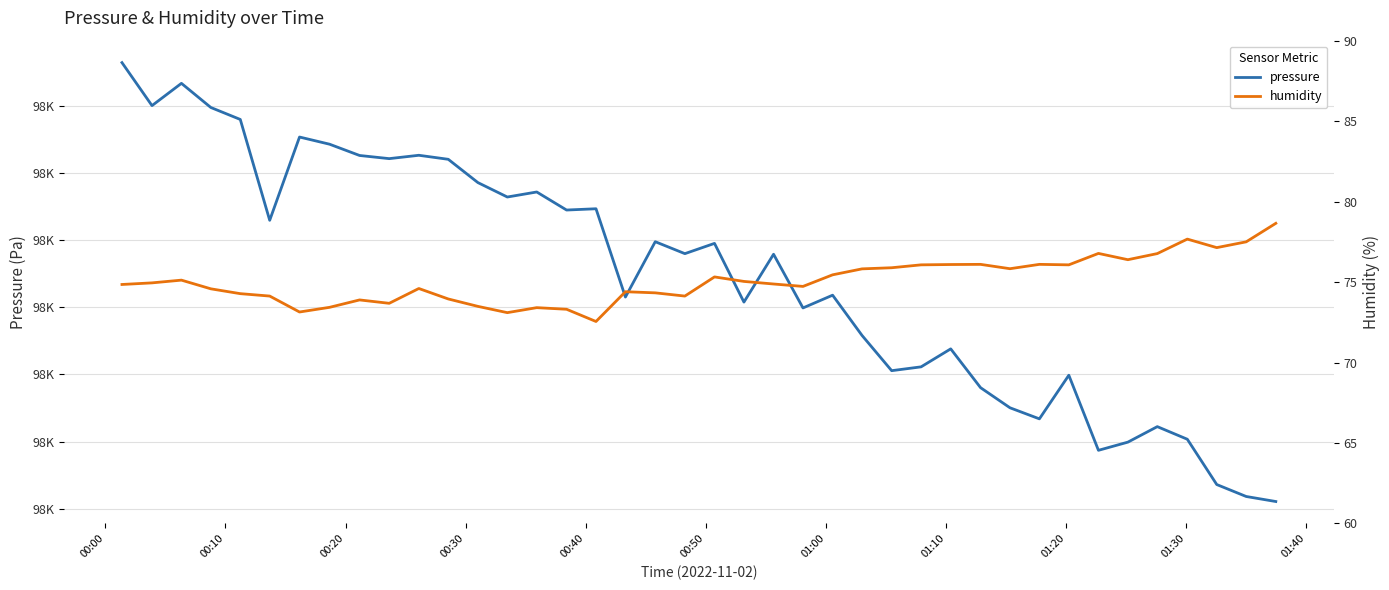

At 01:00, list the series in order from smallest to largest.

humidity, pressure